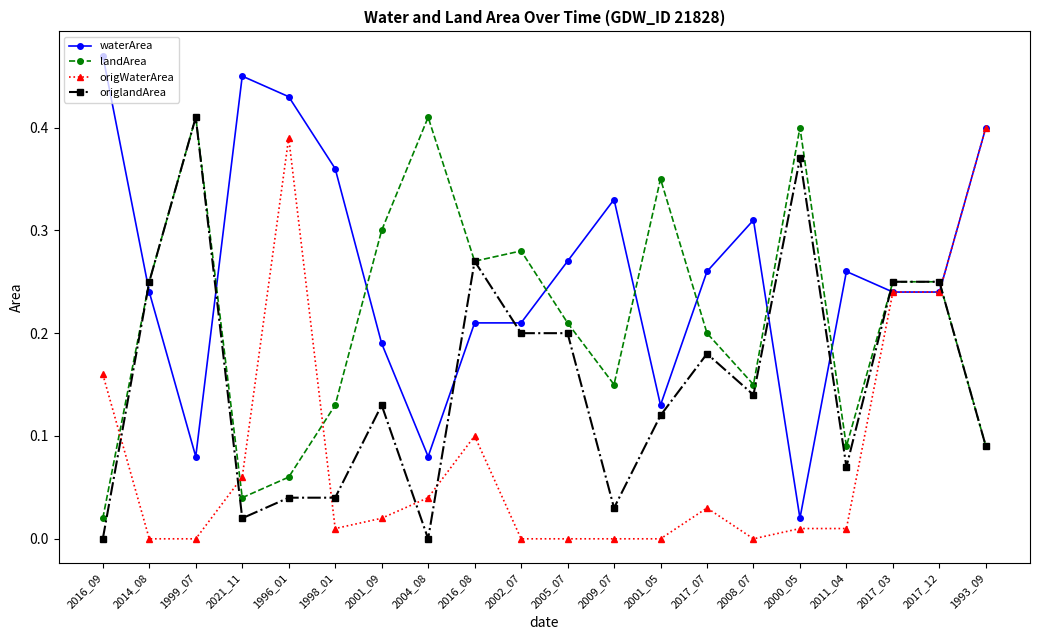

Does the chart have visible grid lines?

No